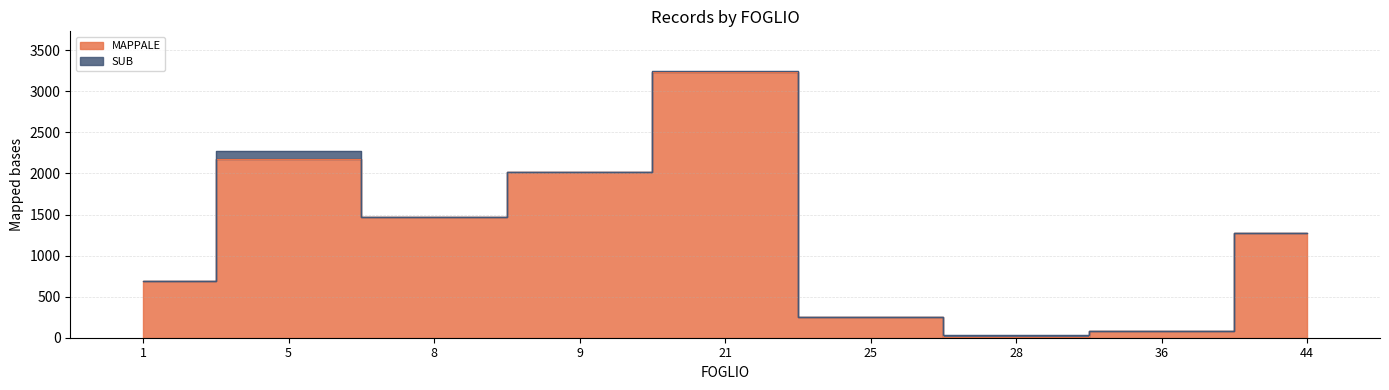

What is the maximum value shown in the chart?

3240